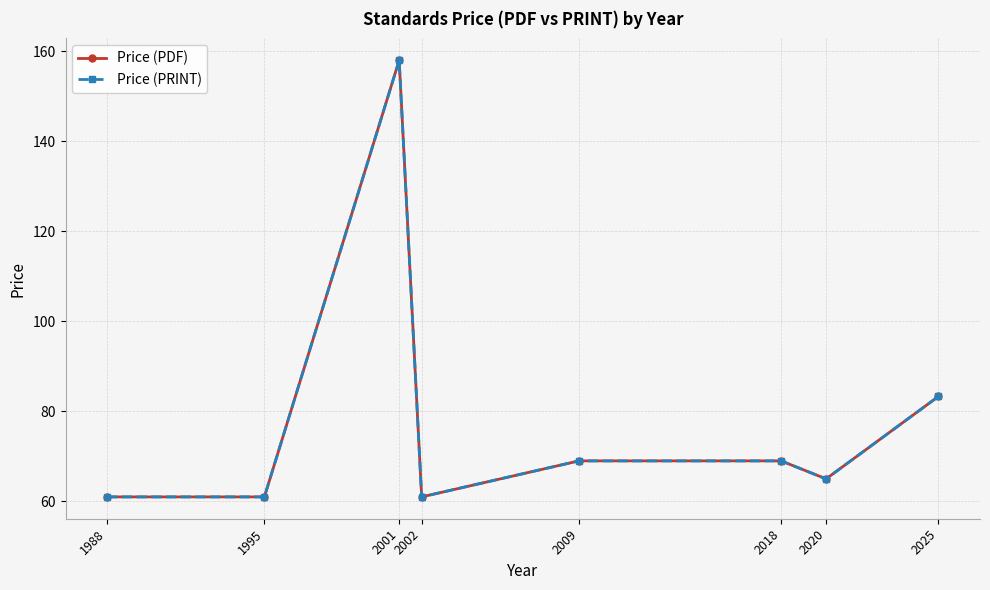

What is the value of the Price (PDF) point at the 5th from the left?

69.0